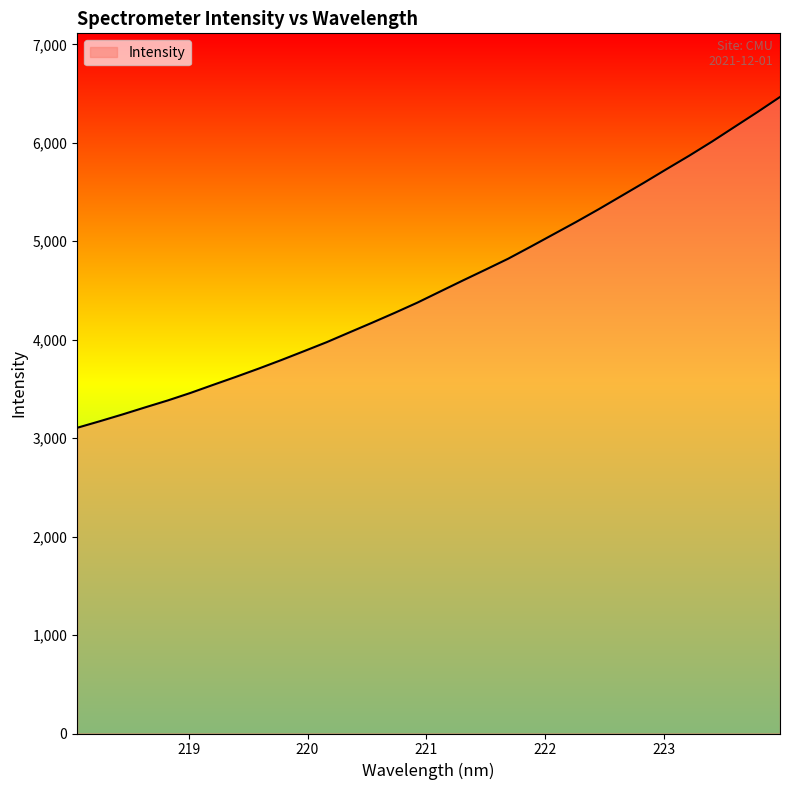

How many lines are shown in the chart?

1